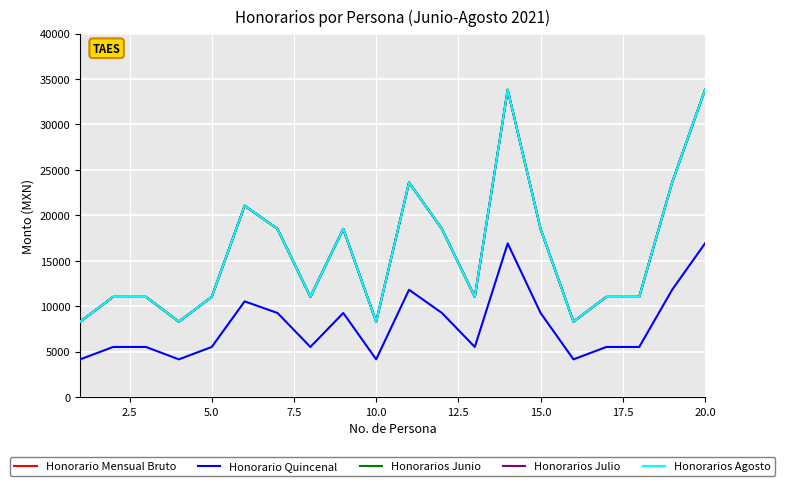

Does the chart have visible grid lines?

Yes